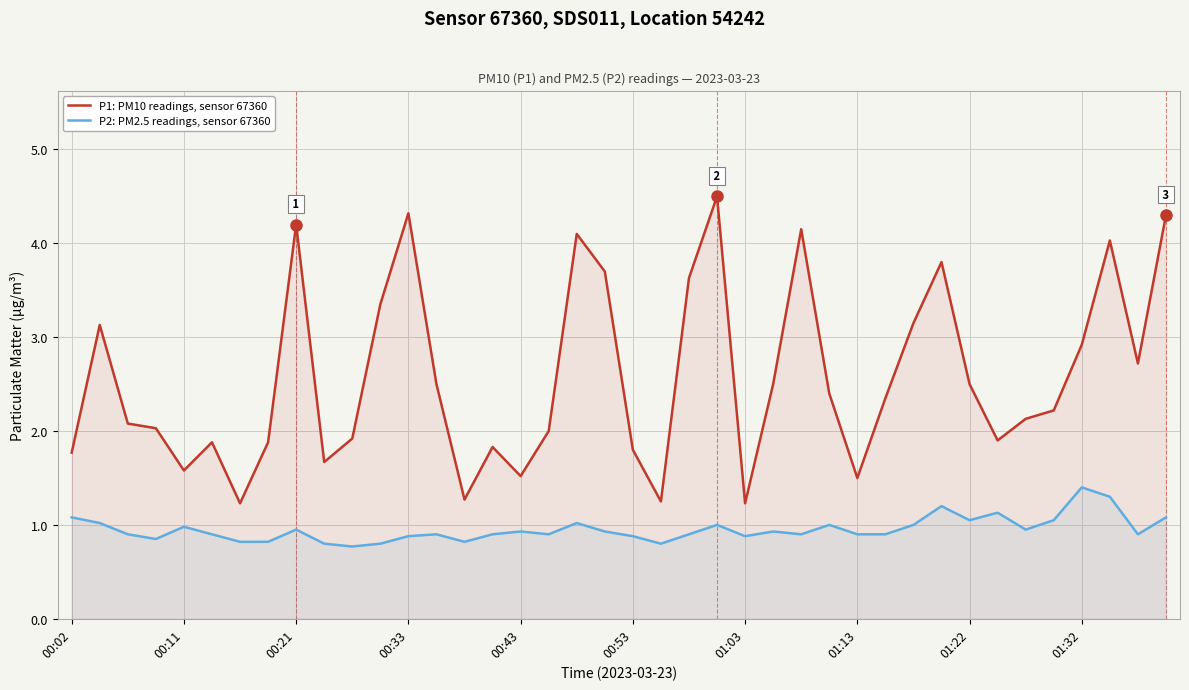

Reading left to right, what are all the values shown in this chart?

P1: PM10 readings, sensor 67360: 1.8	3.1	2.1	2.0	1.6	1.9	1.2	1.9	4.2	1.7	1.9	3.4	4.3	2.5	1.3	1.8	1.5	2.0	4.1	3.7	1.8	1.2	3.6	4.5	1.2	2.5	4.2	2.4	1.5	2.4	3.1	3.8	2.5	1.9	2.1	2.2	2.9	4.0	2.7	4.3
P2: PM2.5 readings, sensor 67360: 1.1	1.0	0.9	0.8	1.0	0.9	0.8	0.8	0.9	0.8	0.8	0.8	0.9	0.9	0.8	0.9	0.9	0.9	1.0	0.9	0.9	0.8	0.9	1.0	0.9	0.9	0.9	1.0	0.9	0.9	1.0	1.2	1.1	1.1	0.9	1.1	1.4	1.3	0.9	1.1